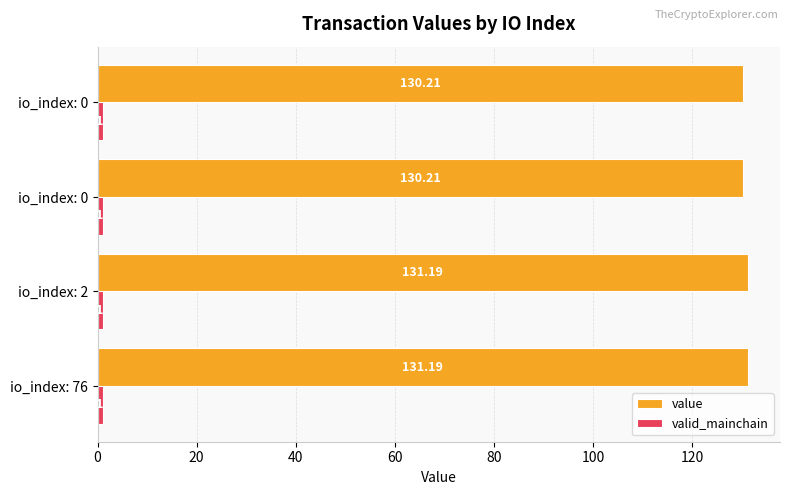

How many categories are shown in the chart?

4